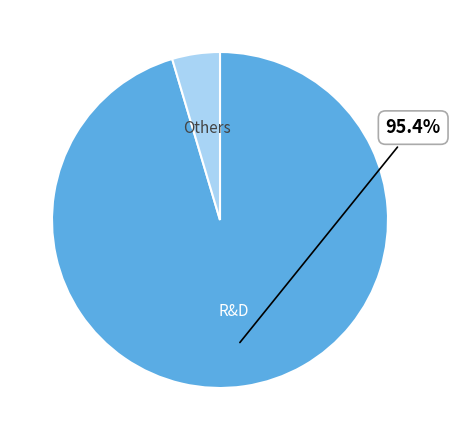

Is there any slice that represents more than half of the pie?

Yes